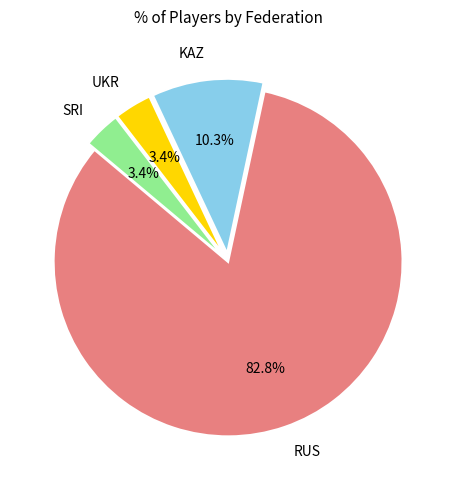

To the nearest percent, what is the average slice percentage?

25%